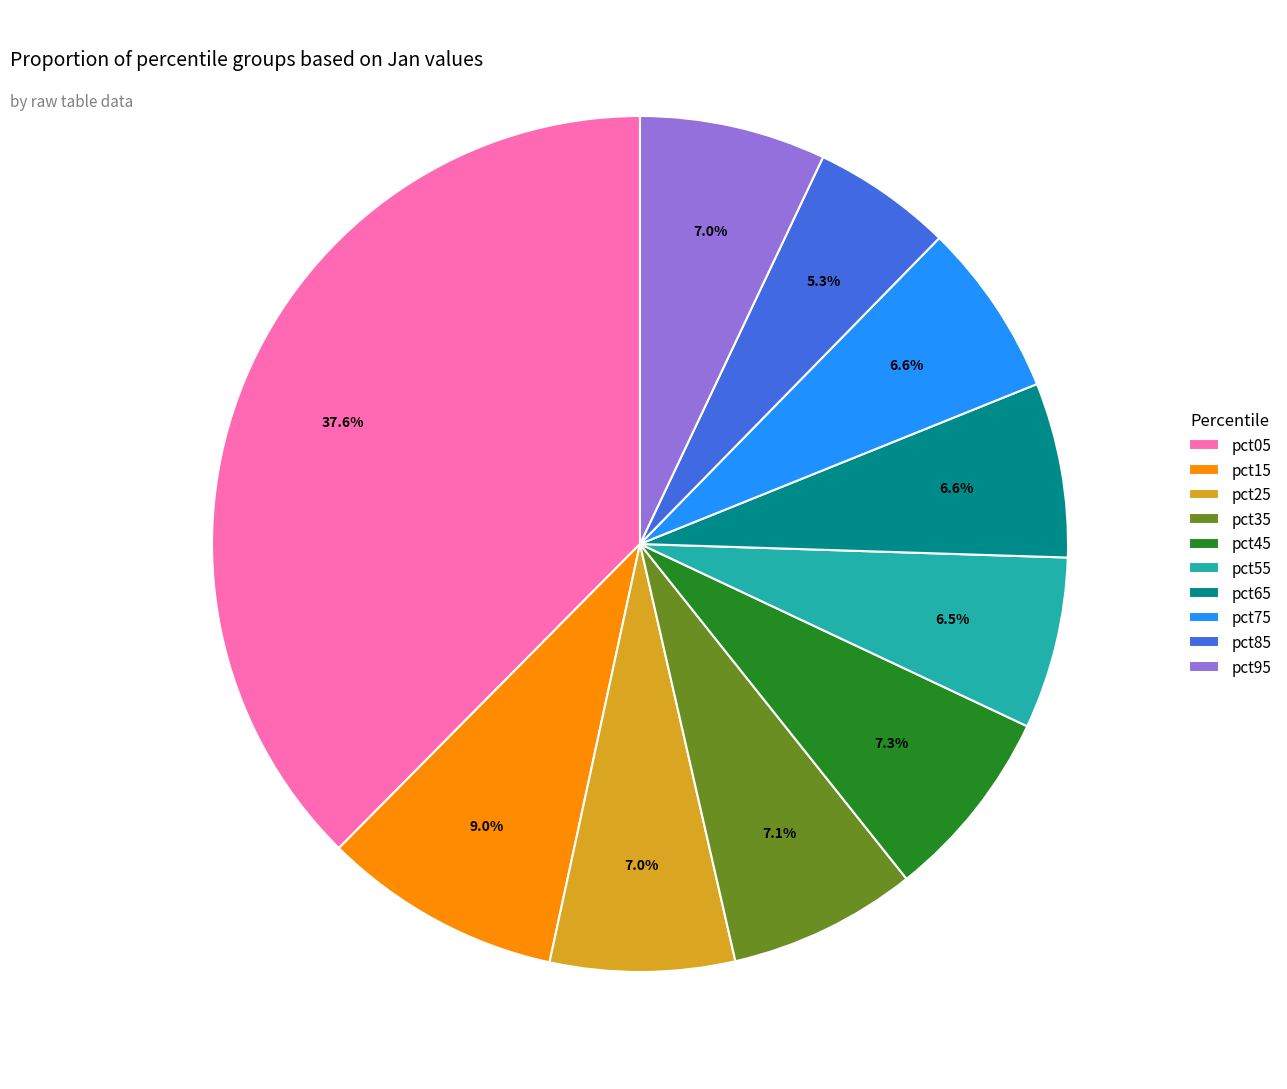

Does pct65 represent more than half of the total?

No